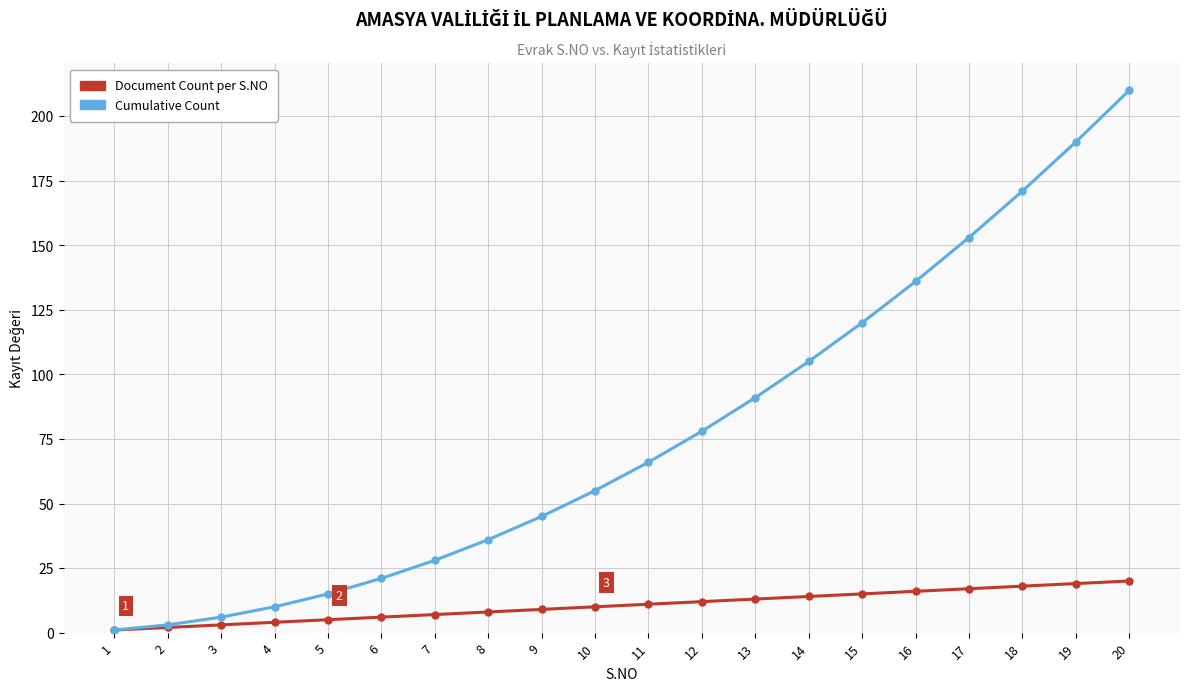

Rank the series at 11 from lowest to highest value.

Document Count per S.NO, Cumulative Count